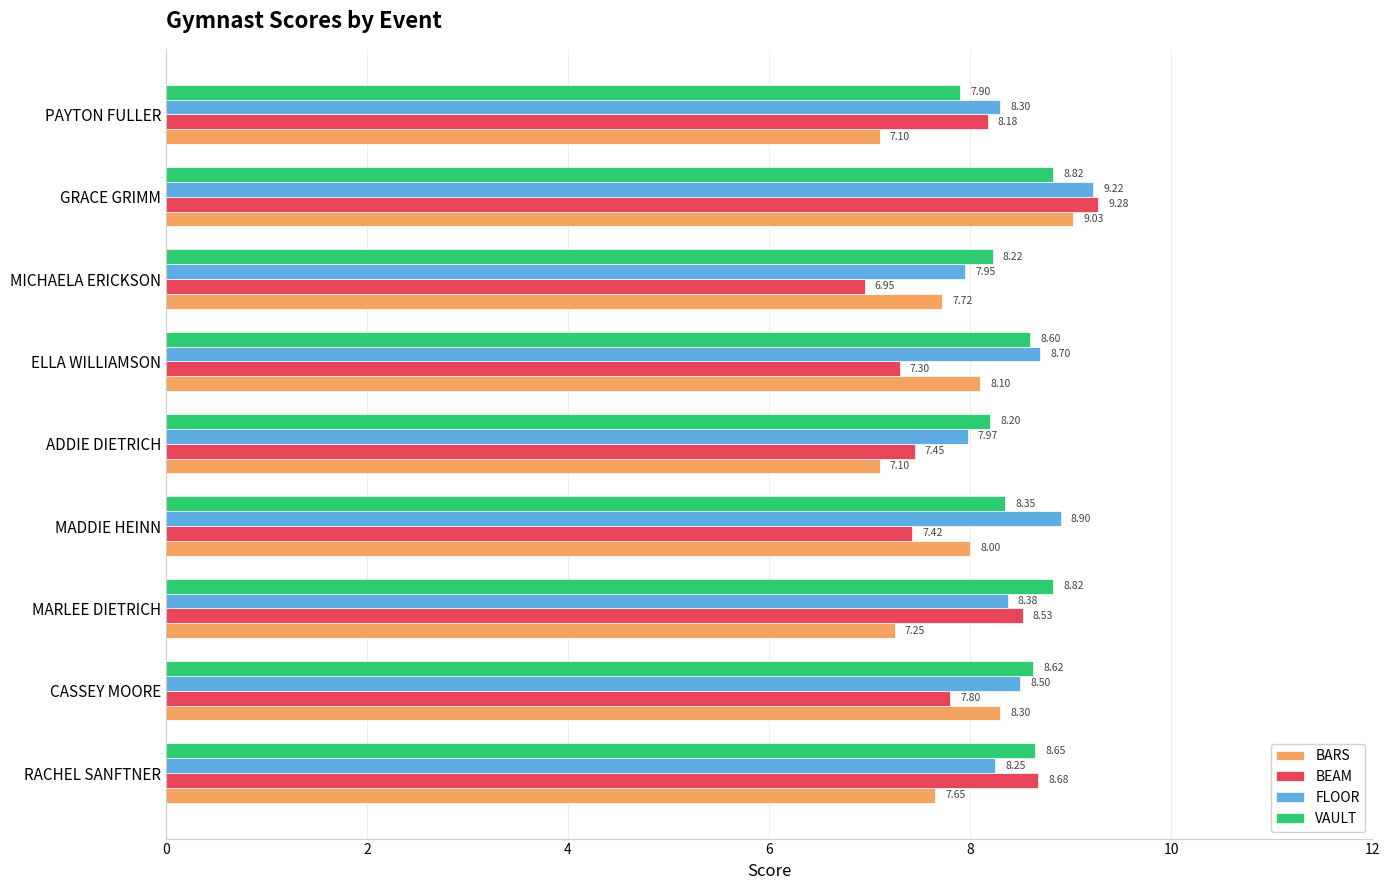

How many VAULT values are between 8 and 9?

8